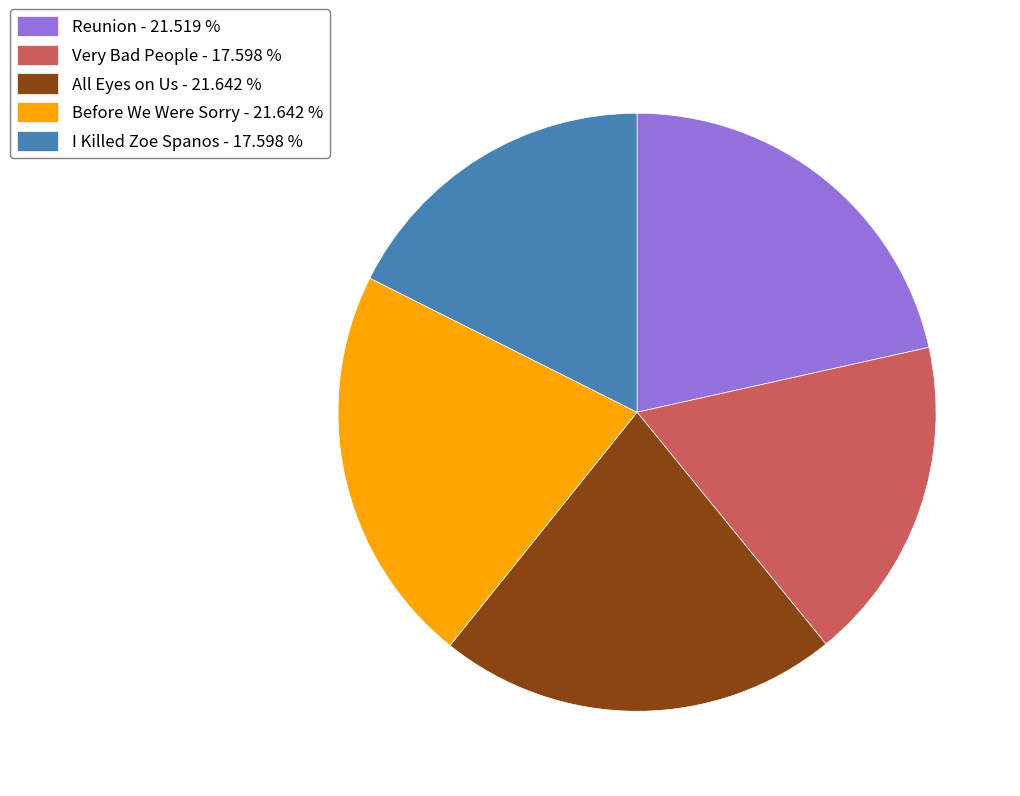

Is Very Bad People - 17.598 % the majority of the pie?

No